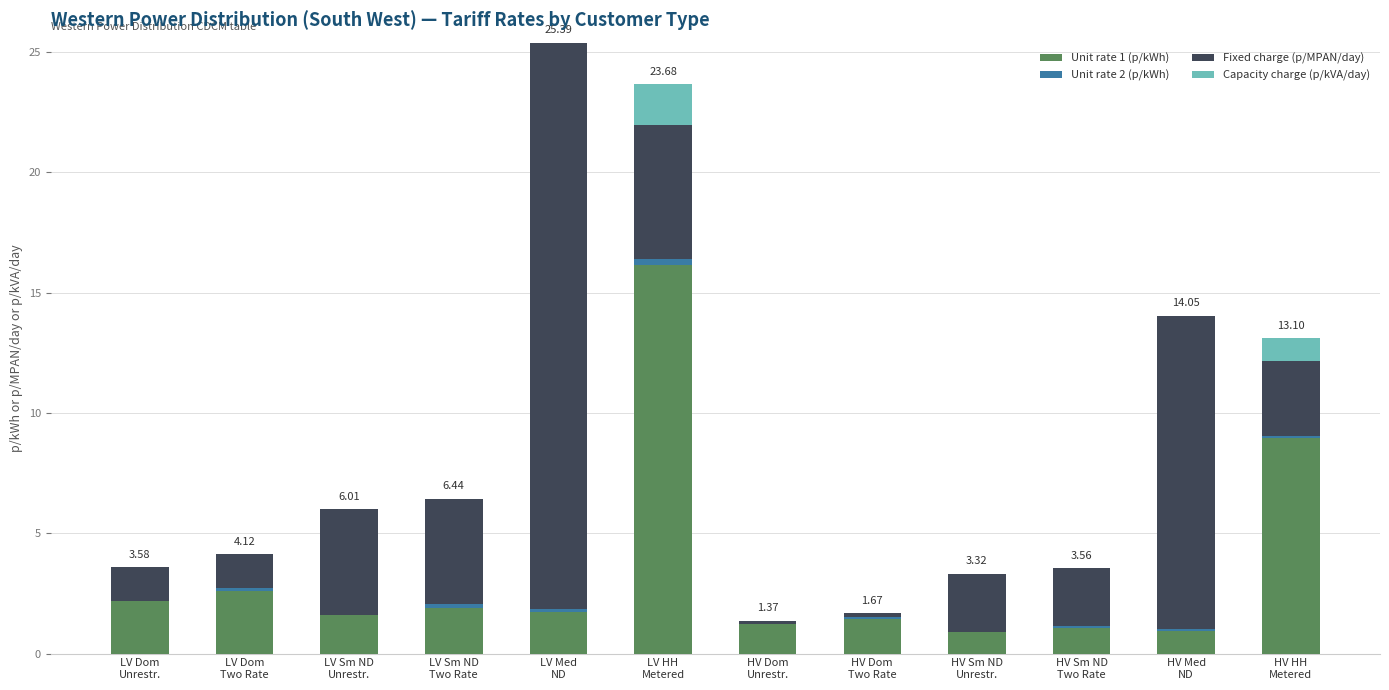

What is the sum of all Unit rate 1 (p/kWh) values?

40.7